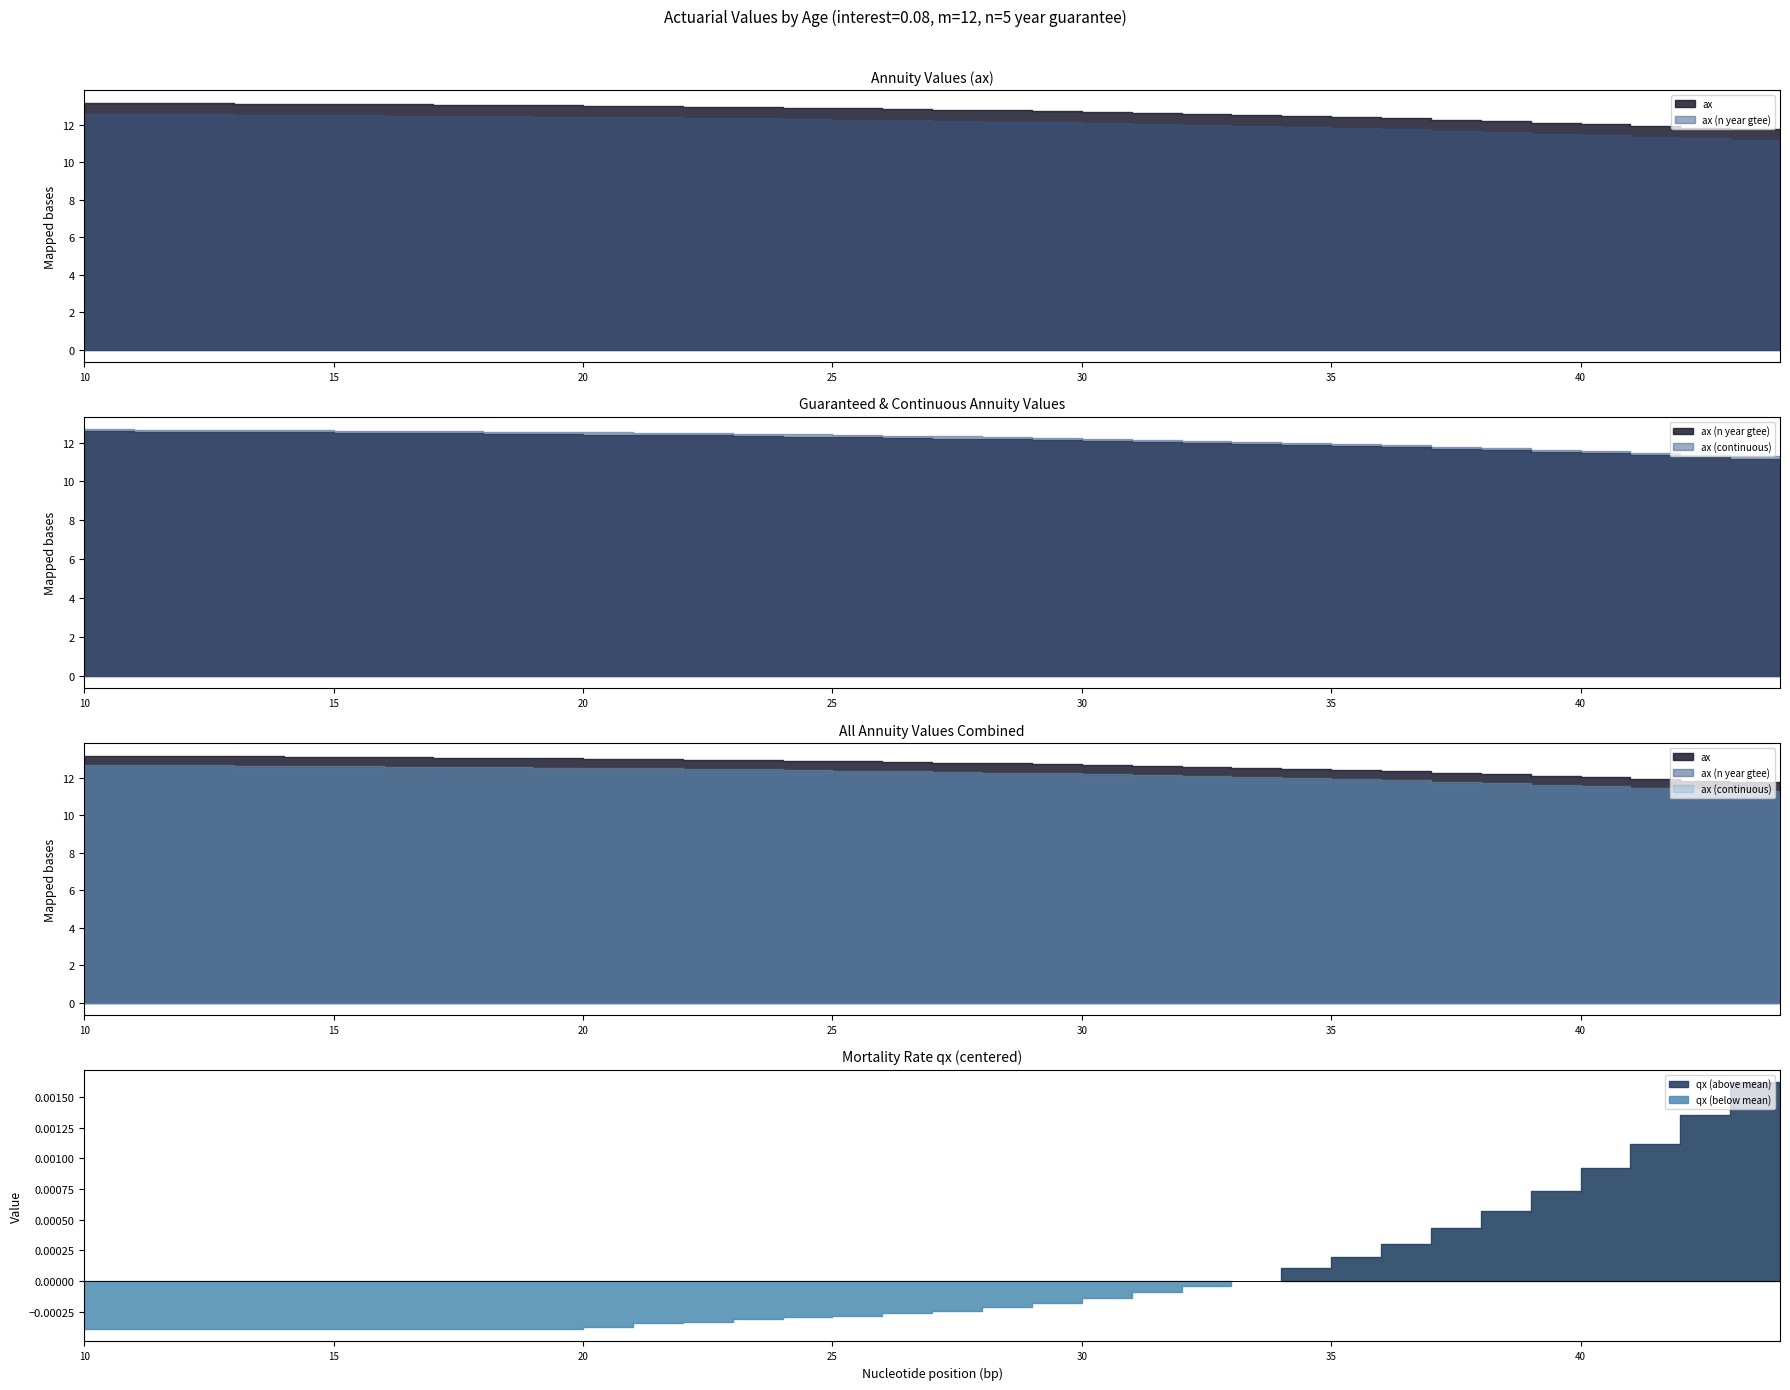

Rank the series at 13 from lowest to highest value.

qx, ax_n_year_gtee, ax_continuous, ax